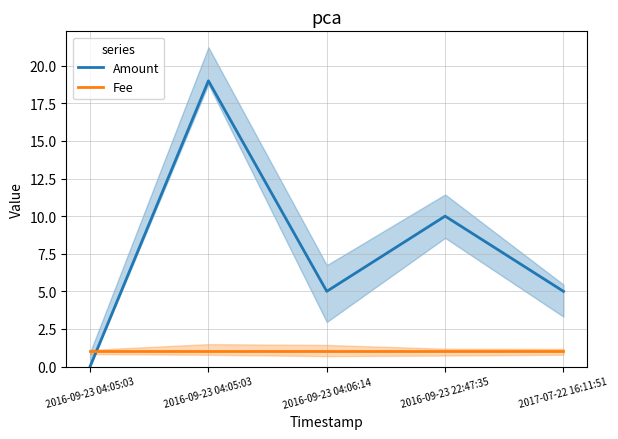

Which label corresponds to the largest value in the chart?

2016-09-23 04:05:03